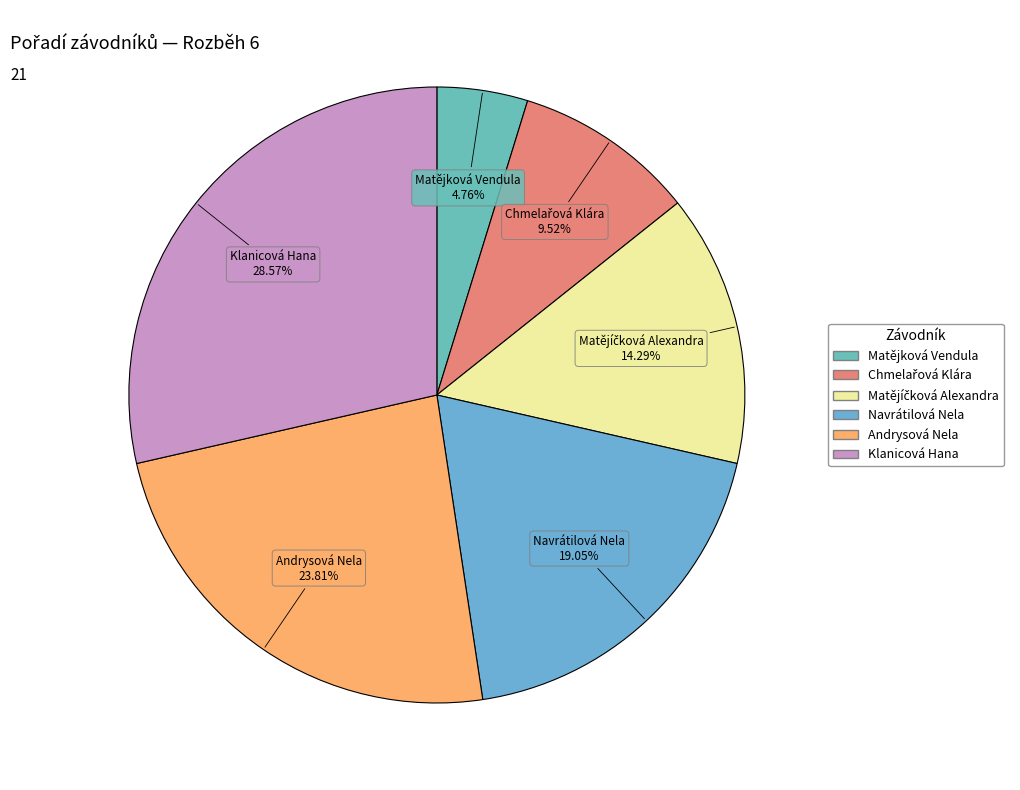

Count the number of slices in the pie.

6